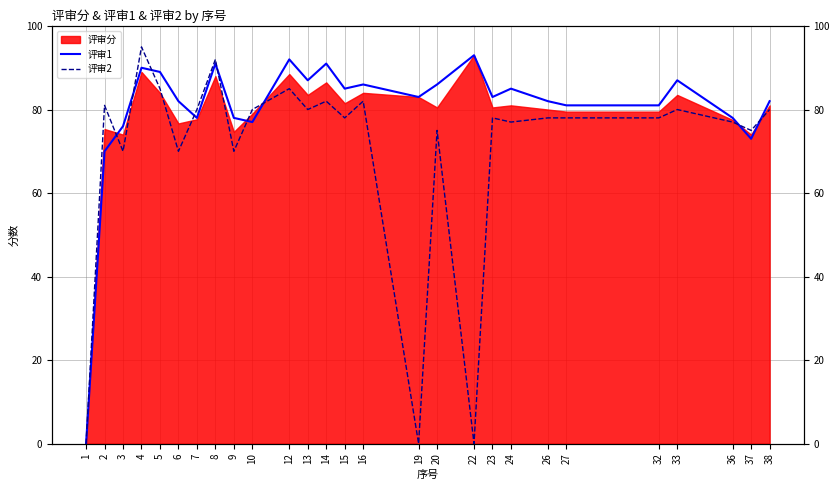

What is the difference between the highest and lowest values at 24?

8